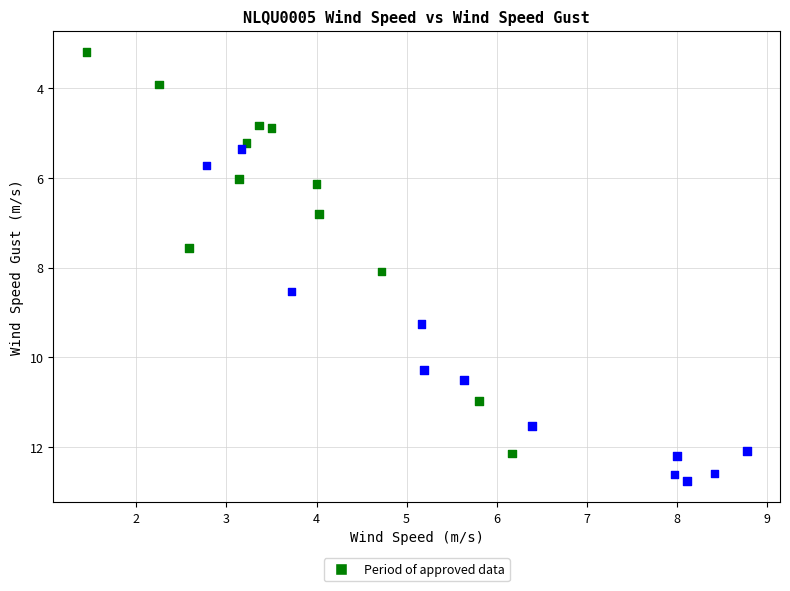

What Y value in the scatter plot is closest to 7?

6.8